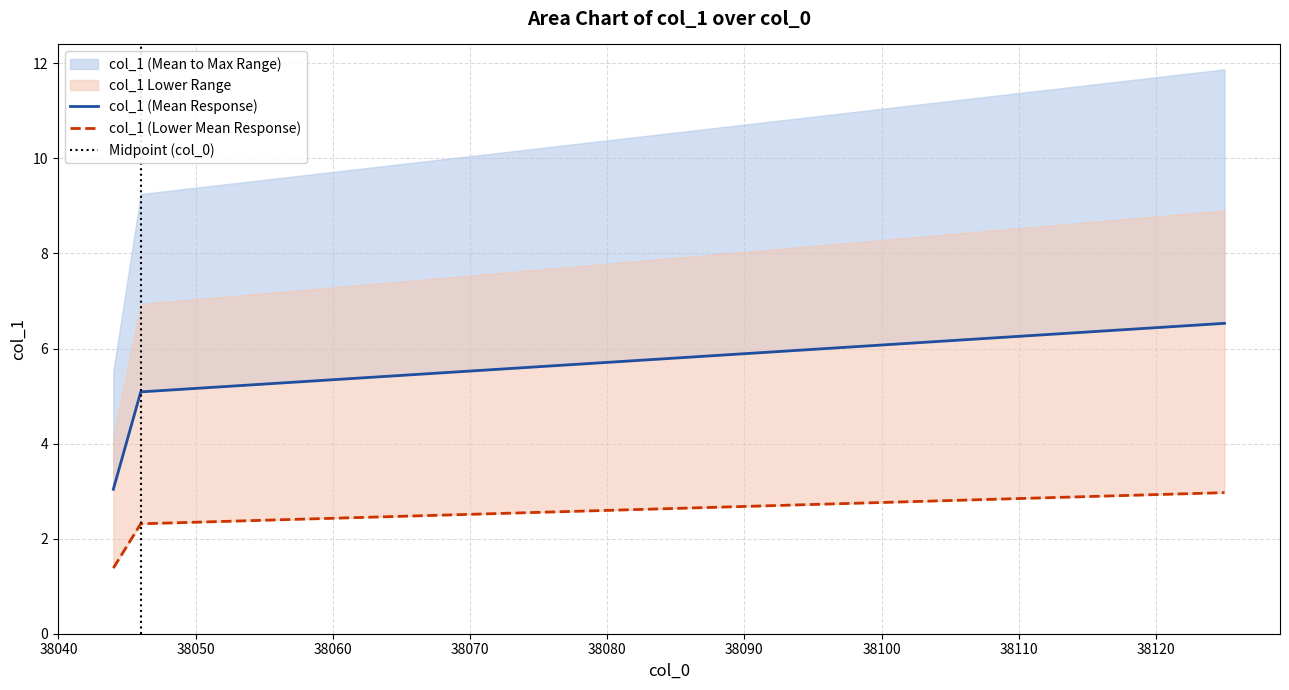

How many values are below 5?

1